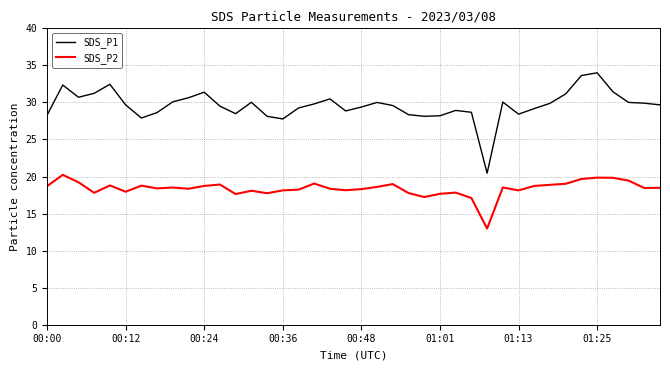

At how many categories does at least one series exceed 15?

40